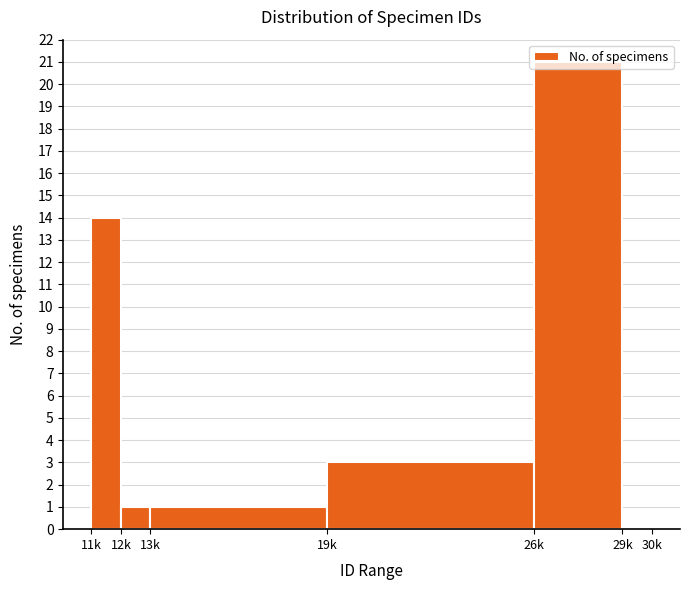

Read the value at 11k.

14